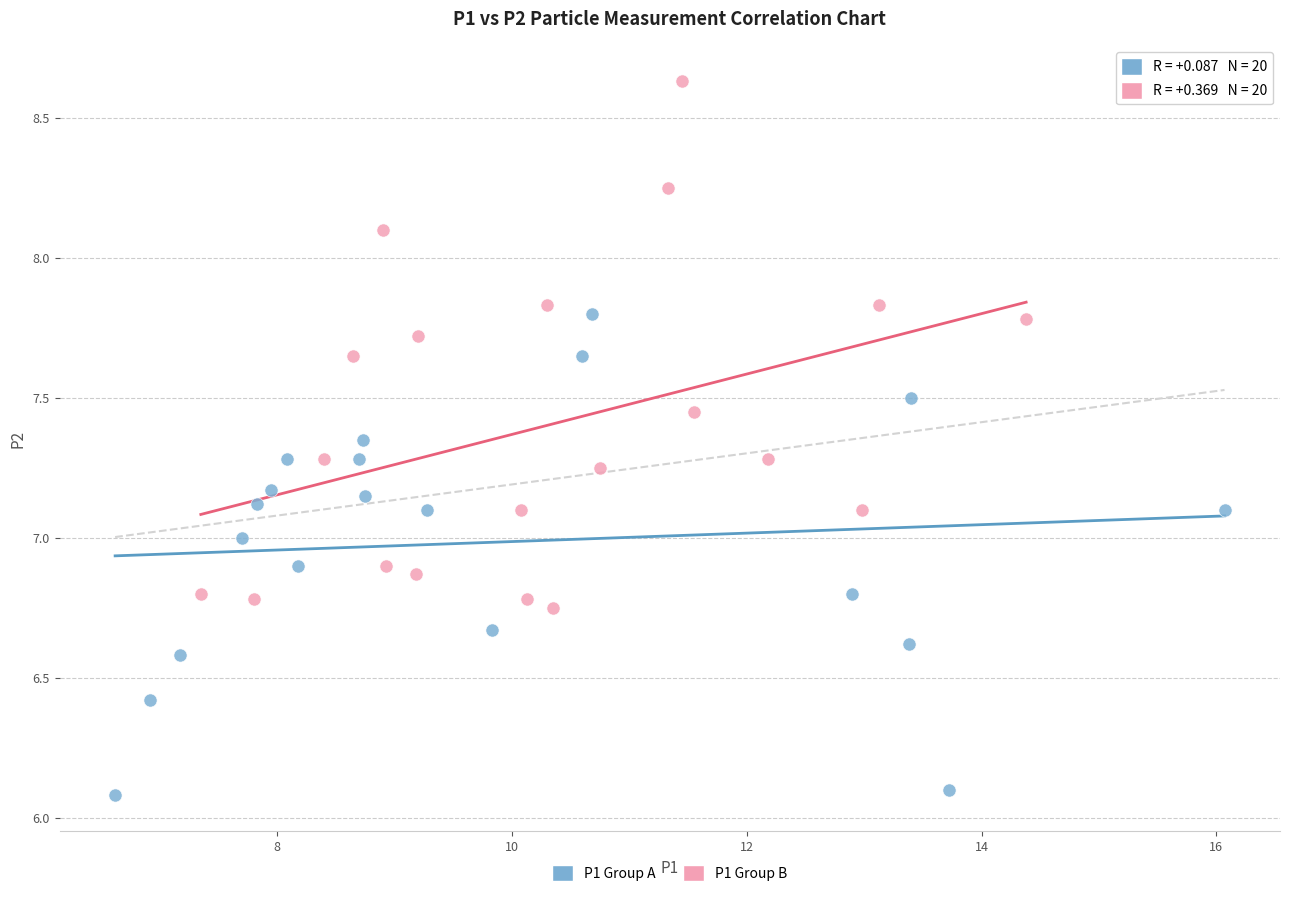

Which series has the largest Y range (max minus min)?

P1 Group B